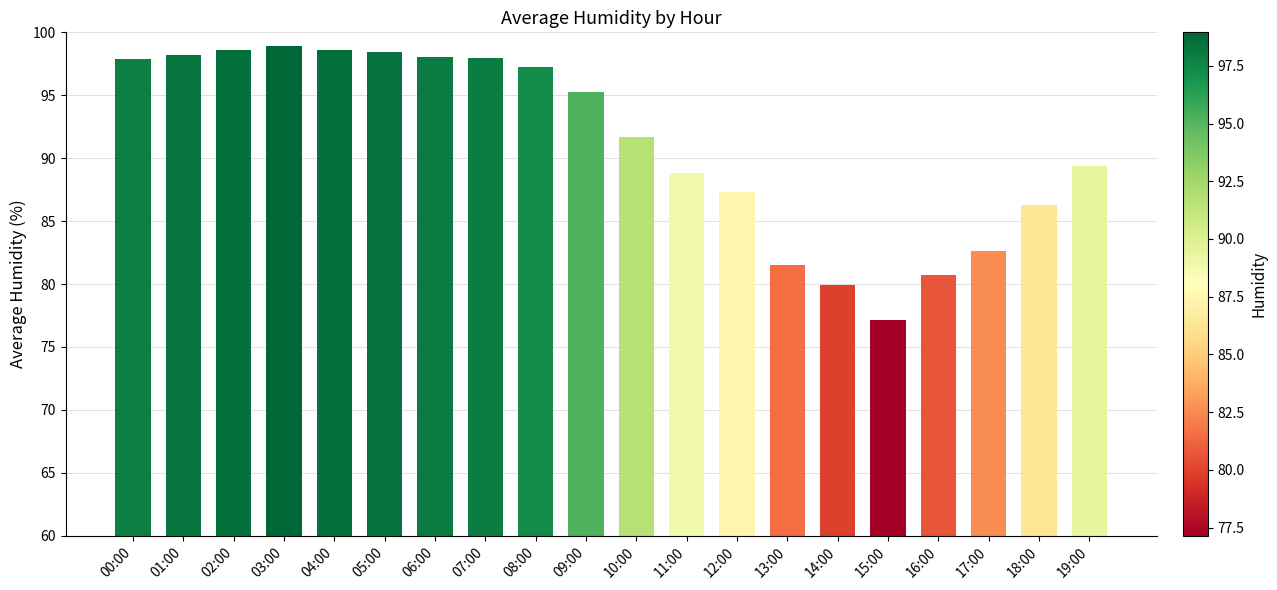

What is the minimum value shown in the chart?

77.2